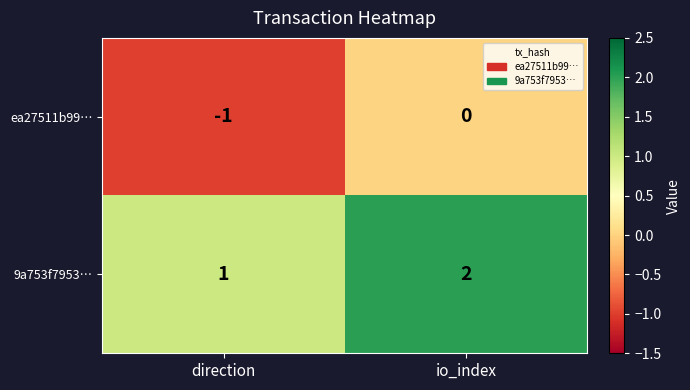

Reading left to right, extract all data points from this chart.

ea27511b99…: -1	0
9a753f7953…: 1	2